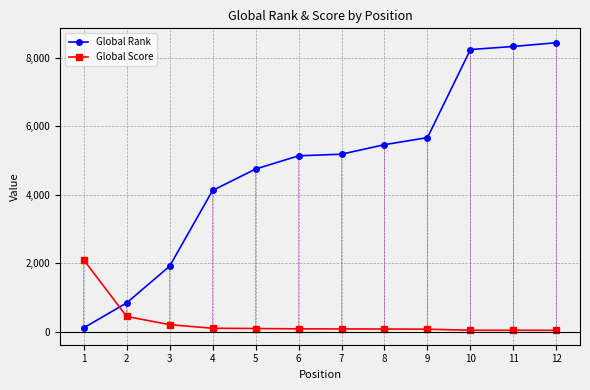

Is the value of Global Score at 2 greater than the value of Global Rank at 6?

No